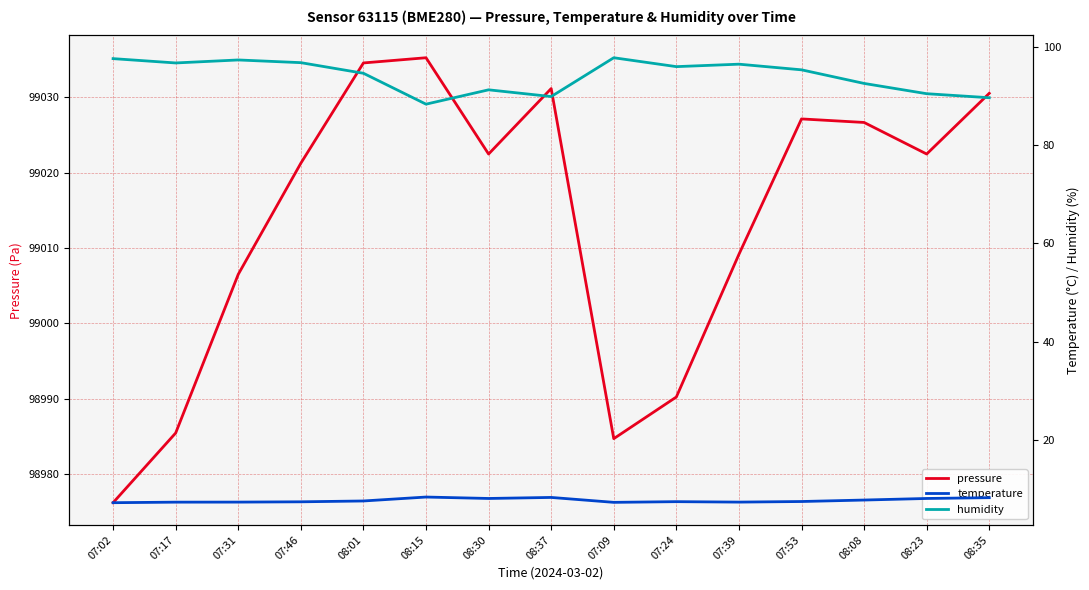

List the series in order of their peak value, highest first.

pressure, humidity, temperature